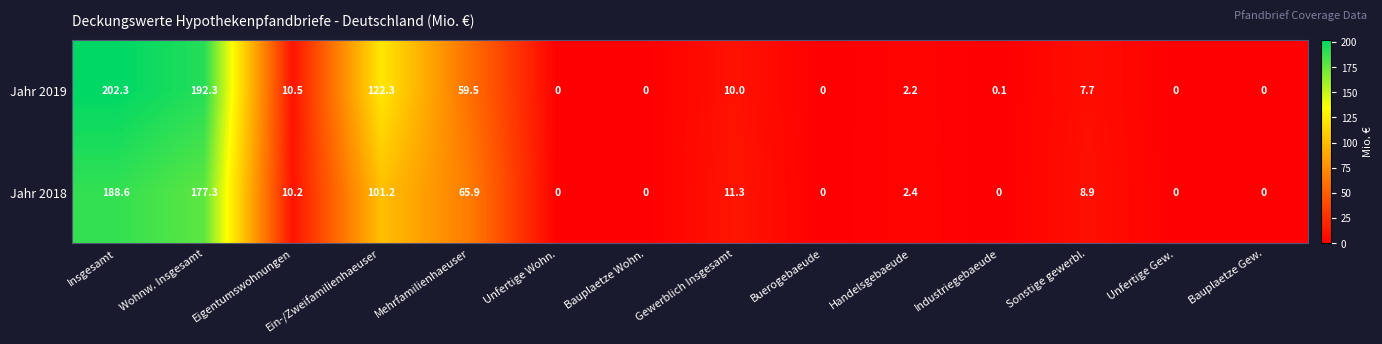

Where does the Jahr 2019 series first go above 7?

Insgesamt